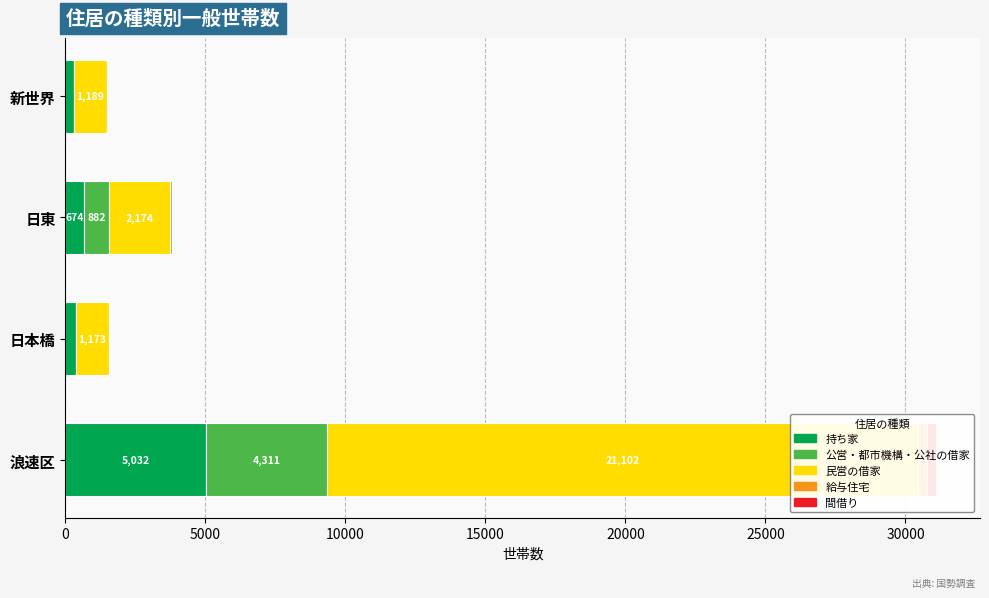

What is the spread (max minus min) of values at 新世界?

1189